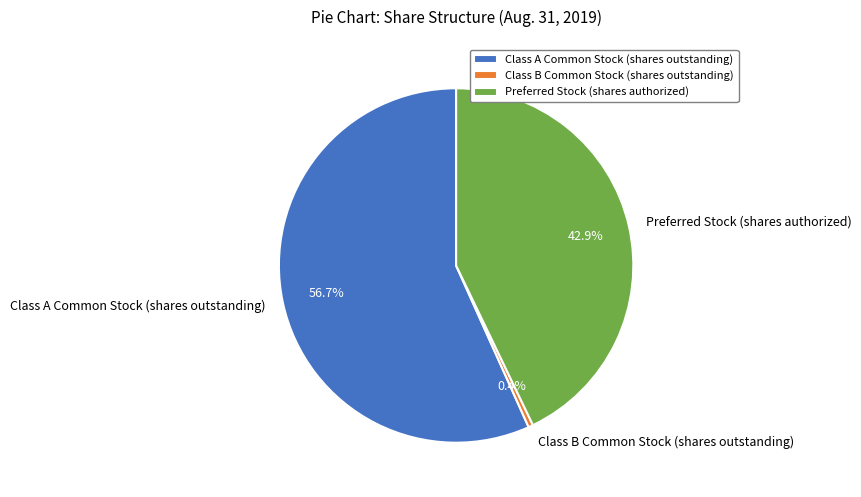

Which has a higher value, Preferred Stock (shares authorized) or Class B Common Stock (shares outstanding)?

Preferred Stock (shares authorized)